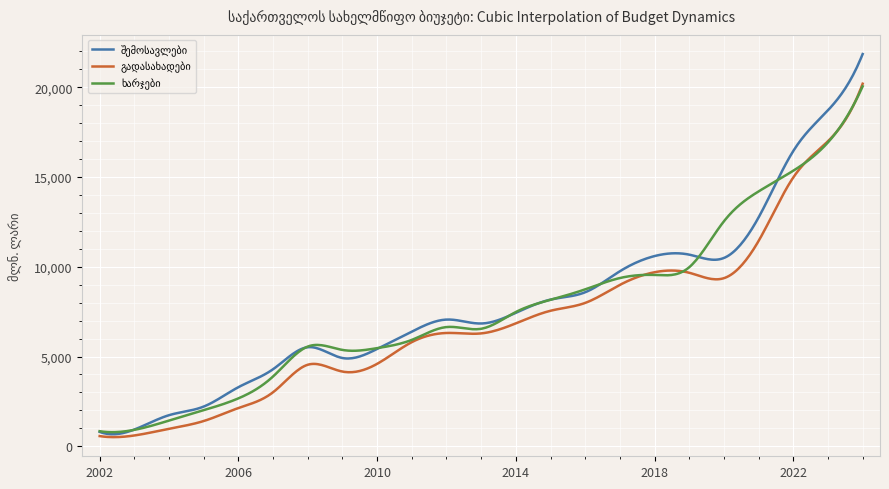

Reading right to left, what are all the values shown in this chart?

შემოსავლები: 2024=21848.8	2023=18716.4	2022=16450.3	2021=12750.3	2020=10490.4	2019=10675.0	2018=10595.6	2017=9750.3	2016=8580.0	2015=8170.5	2014=7434.6	2013=6839.5	2012=7058.2	2011=6388.8	2010=5421.5	2009=4917.0	2008=5517.7	2007=4293.6	2006=3293.3	2005=2213.0	2004=1732.9	2003=933.3	2002=802.7
გადასახადები: 2024=20196.5	2023=16994.2	2022=14976.7	2021=11439.5	2020=9364.8	2019=9665.6	2018=9695.9	2017=8991.3	2016=7986.8	2015=7549.6	2014=6847.0	2013=6287.7	2012=6311.1	2011=5802.0	2010=4592.4	2009=4161.7	2008=4541.6	2007=3010.5	2006=2130.3	2005=1407.3	2004=975.3	2003=602.3	2002=567.9
ხარჯები: 2024=20048.4	2023=16928.5	2022=15350.2	2021=14197.9	2020=12533.9	2019=9975.5	2018=9543.7	2017=9372.1	2016=8741.8	2015=8158.0	2014=7479.5	2013=6545.6	2012=6641.5	2011=5926.9	2010=5466.5	2009=5367.2	2008=5554.7	2007=3890.0	2006=2669.4	2005=2012.7	2004=1432.2	2003=915.6	2002=839.7